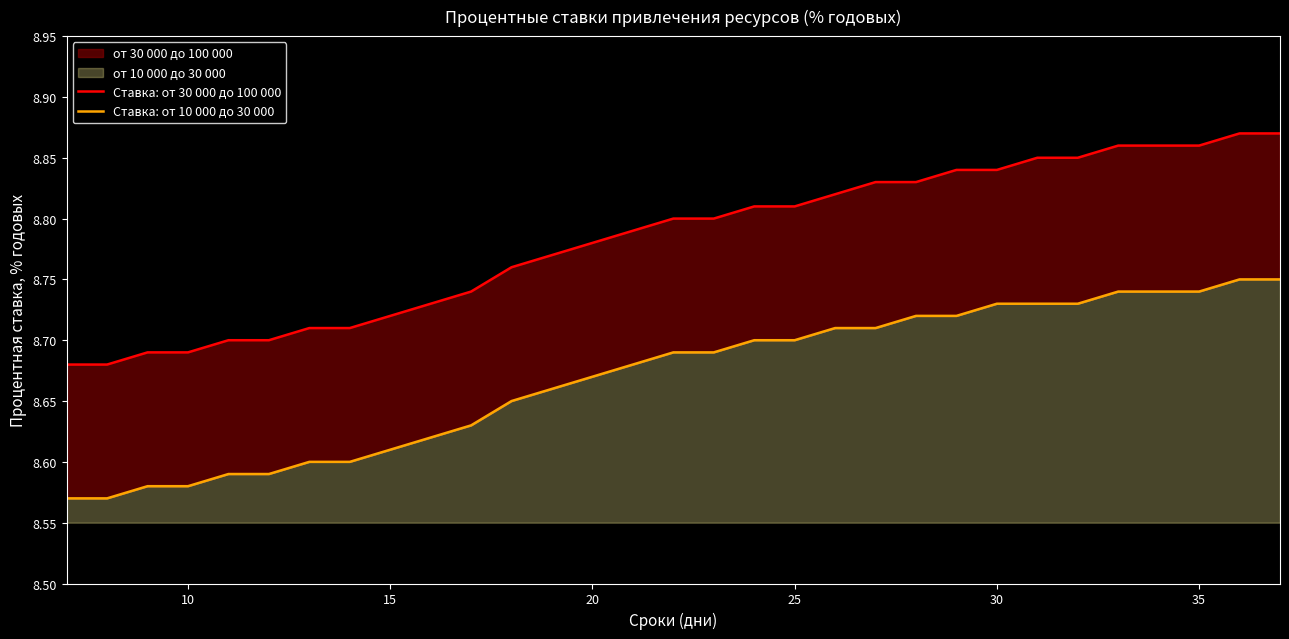

How many Ставка: от 10 000 до 30 000 values are between 8 and 9?

31